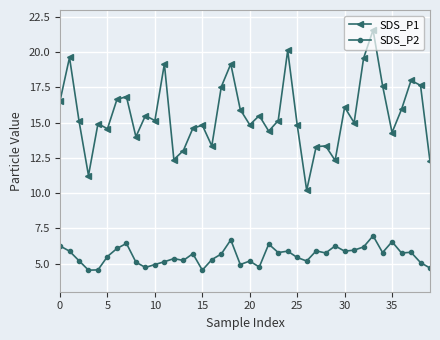

Which series has the largest total across all categories?

SDS_P1